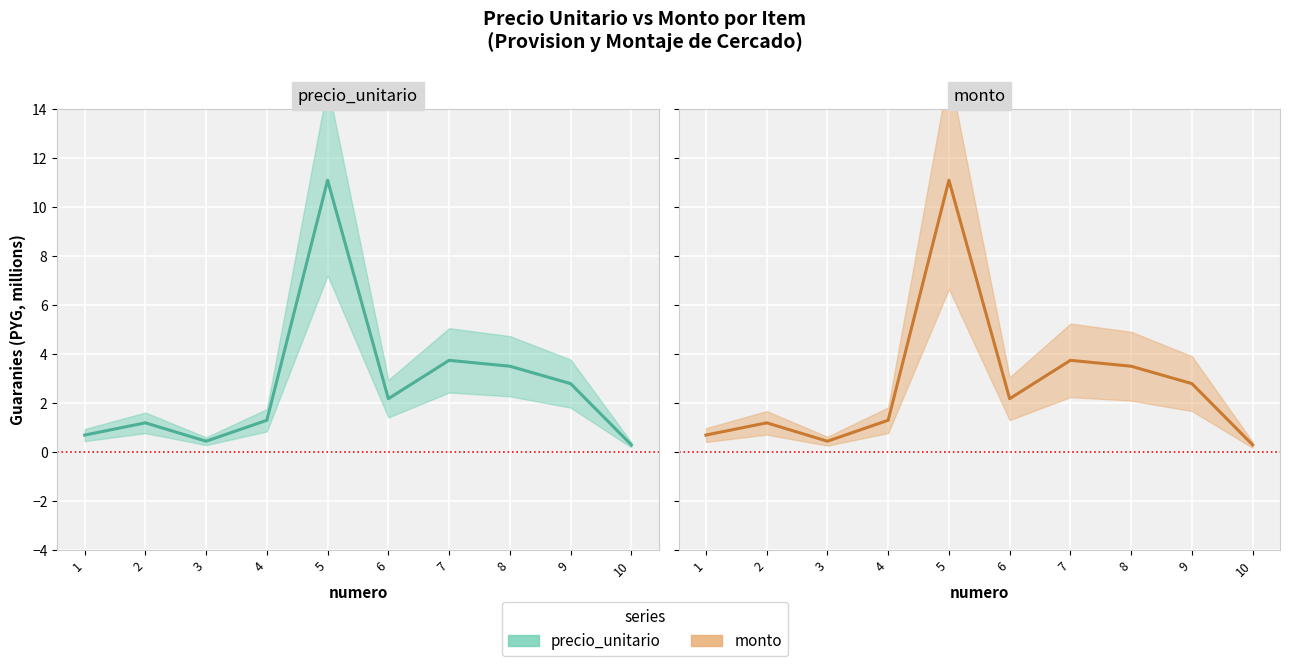

At which label does monto reach its peak?

5